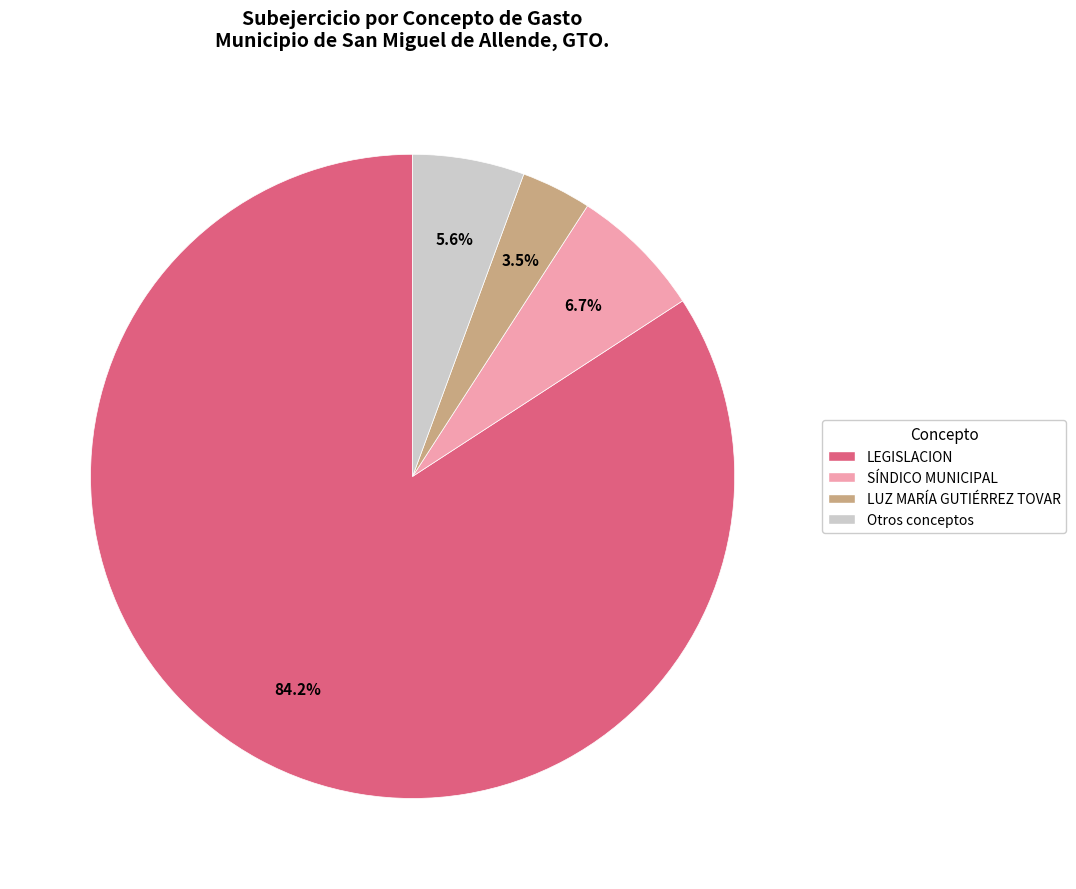

Does any single category account for the majority?

Yes